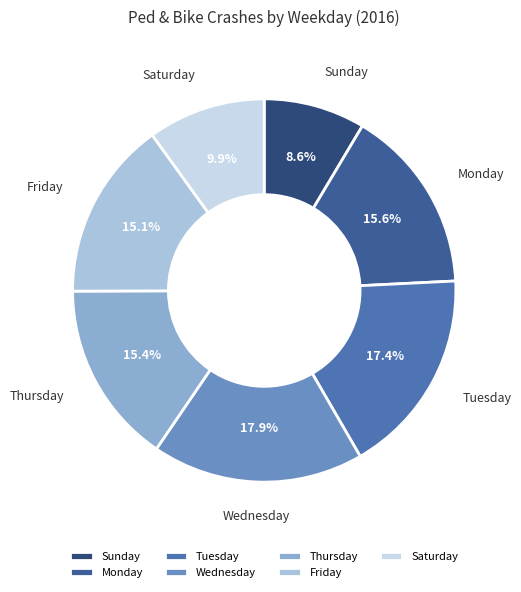

Between Thursday and Sunday, which is larger?

Thursday